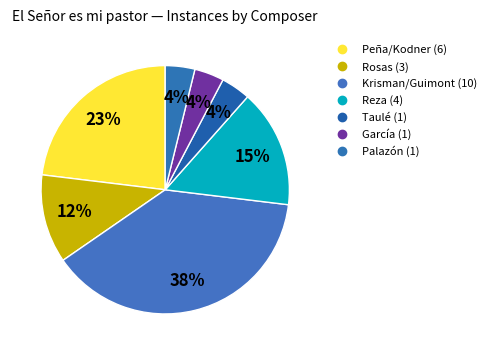

What is the total percentage of Peña/Kodner and Rosas?

34.6%